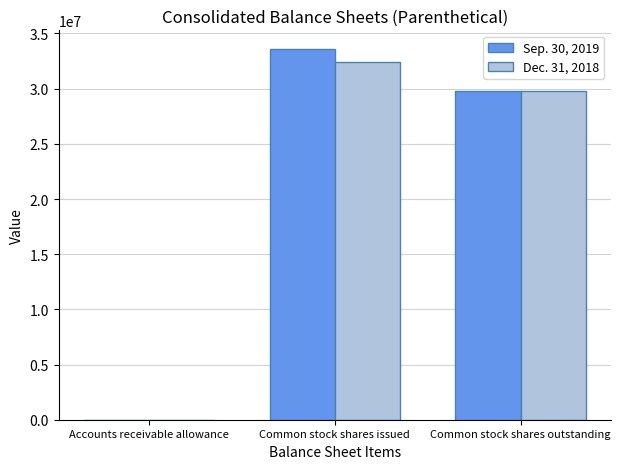

What value does the Dec. 31, 2018 series have at Common stock shares outstanding, to the nearest 10?

29748000